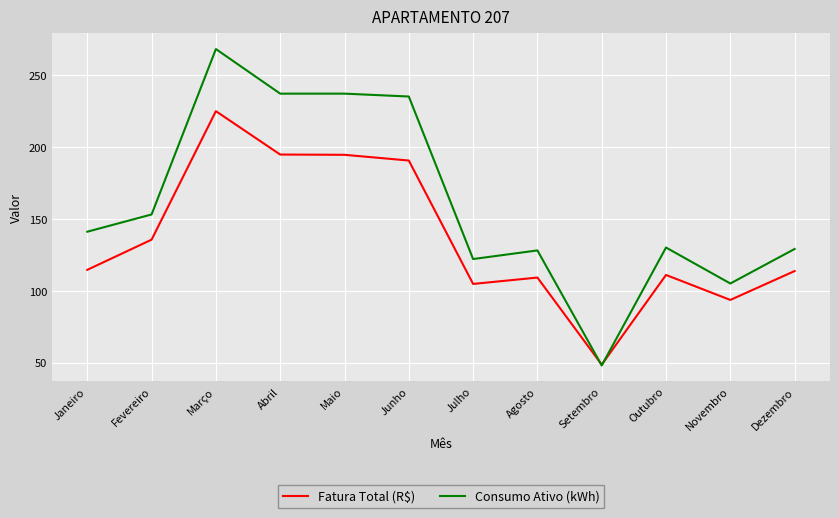

What are all the series names shown in the legend?

Fatura Total (R$), Consumo Ativo (kWh)